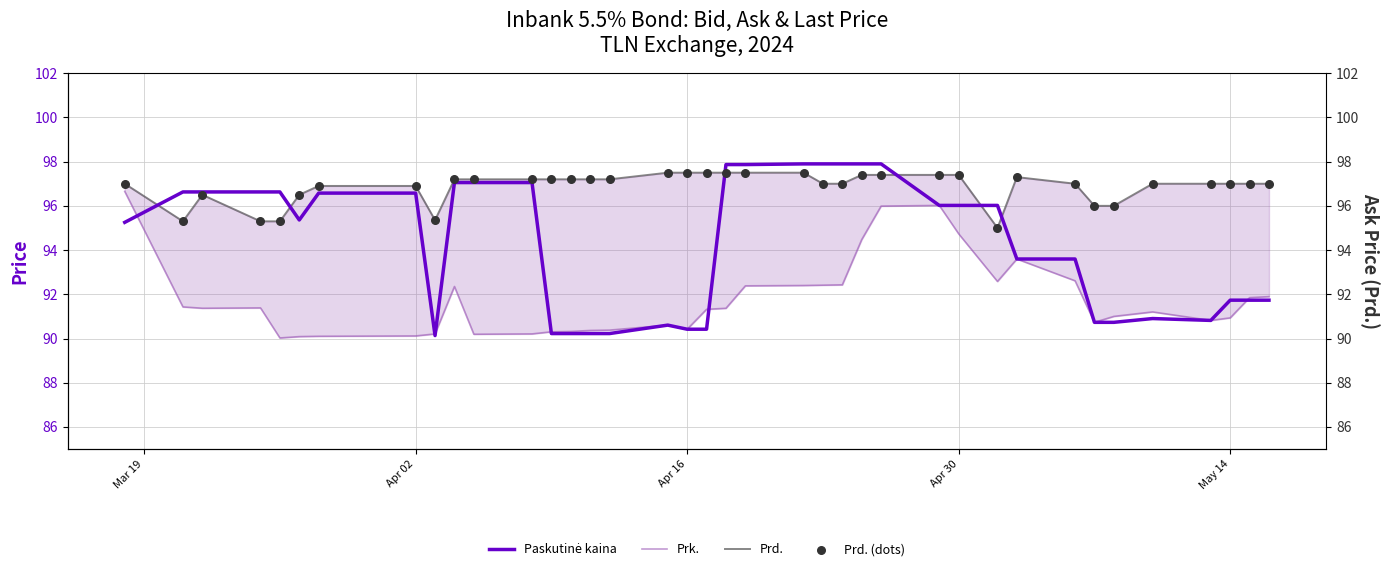

Which series contains the highest Y value?

Paskutinė kaina